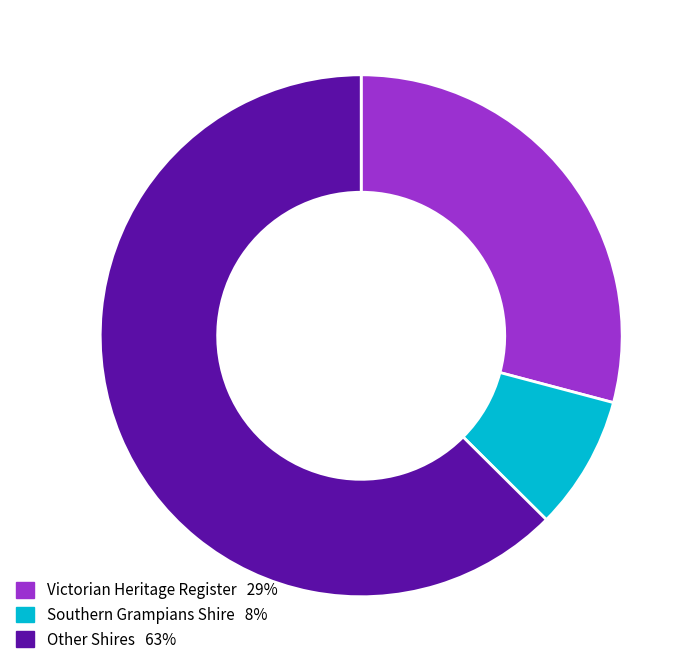

Is there any slice that represents more than half of the pie?

Yes